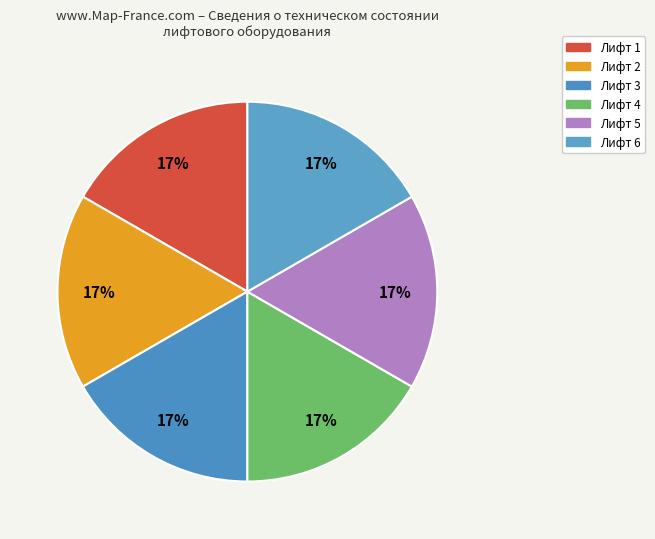

How many slices are in this pie chart?

6